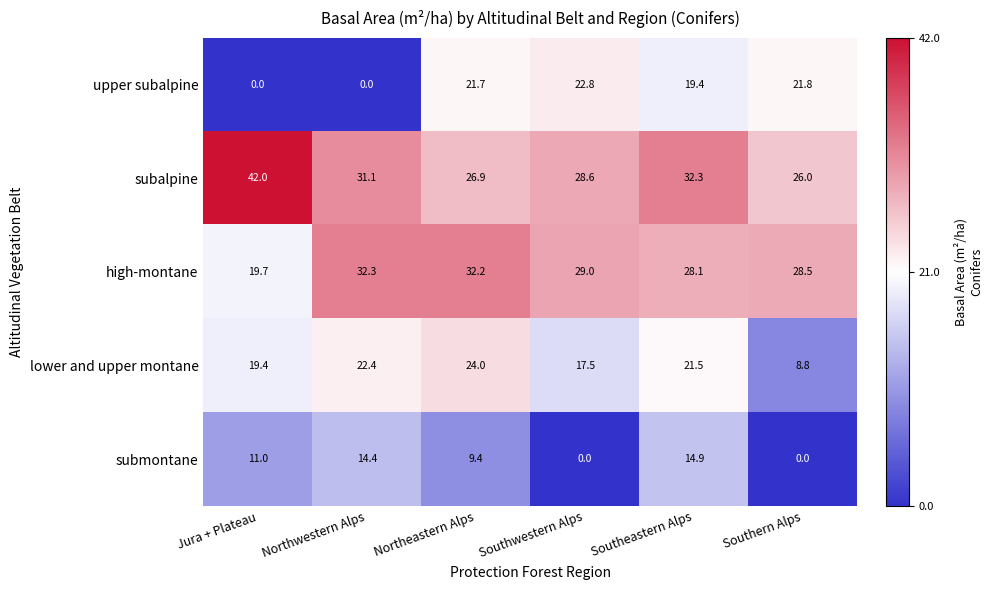

What is the approximate value of lower and upper montane at Northwestern Alps?

22.4